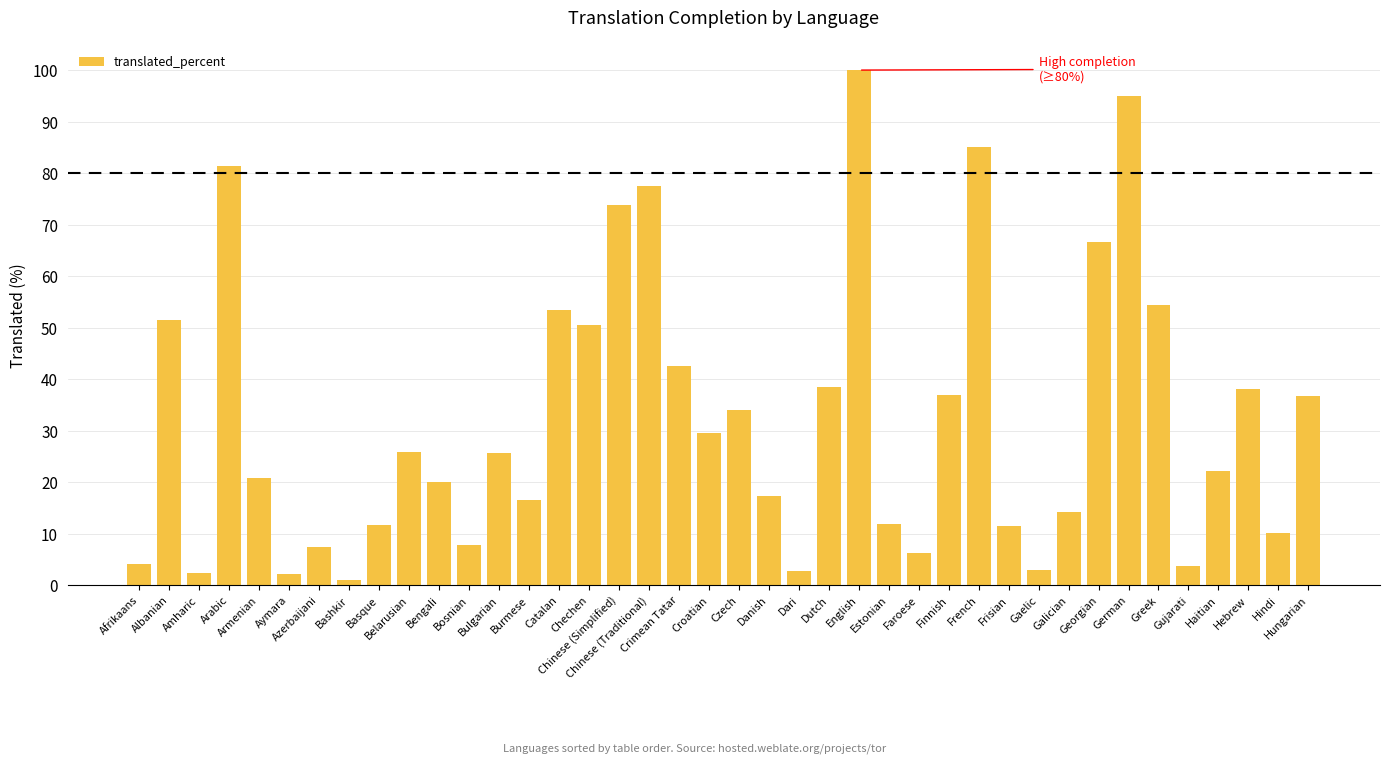

At which label is the value closest to 50?

Chechen